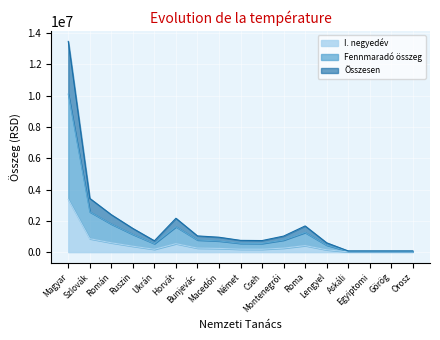

Between Cseh and Orosz, which series saw the biggest shift?

Összesen